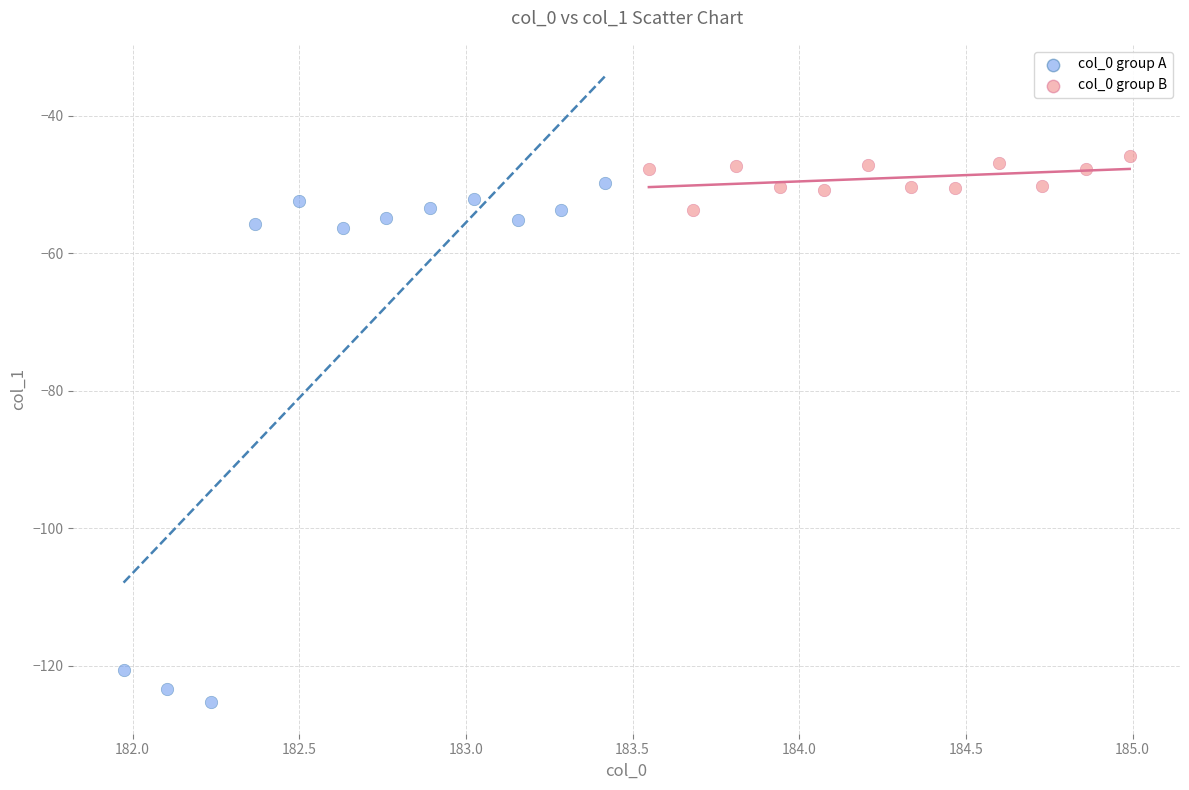

Which series contains the highest Y value?

col_0 group B